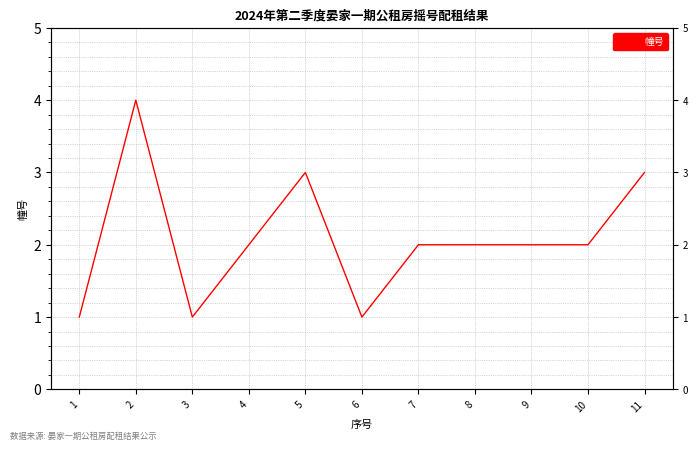

Which category has the highest value across all series?

2